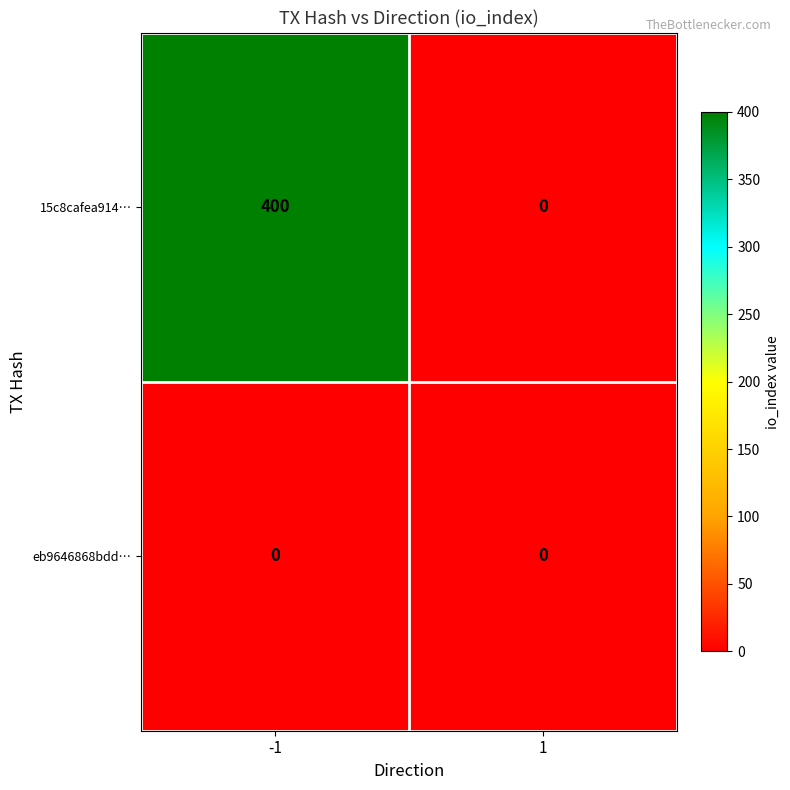

What is the greatest value displayed?

400